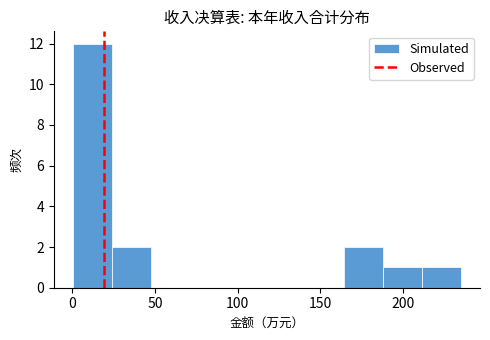

How tall is the bar that spans 165 to 190 on the x-axis? Neither the bar edges nor the heights are printed on the chart, so give them approximately, as read against the axes.

2